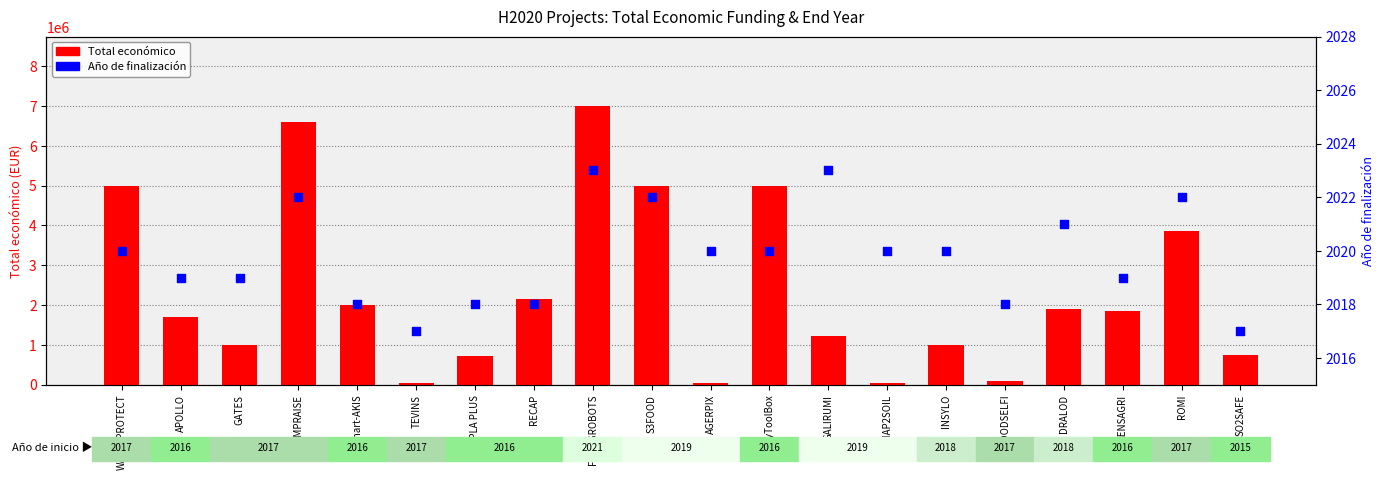

Which series reaches the minimum Y coordinate?

Año de finalización